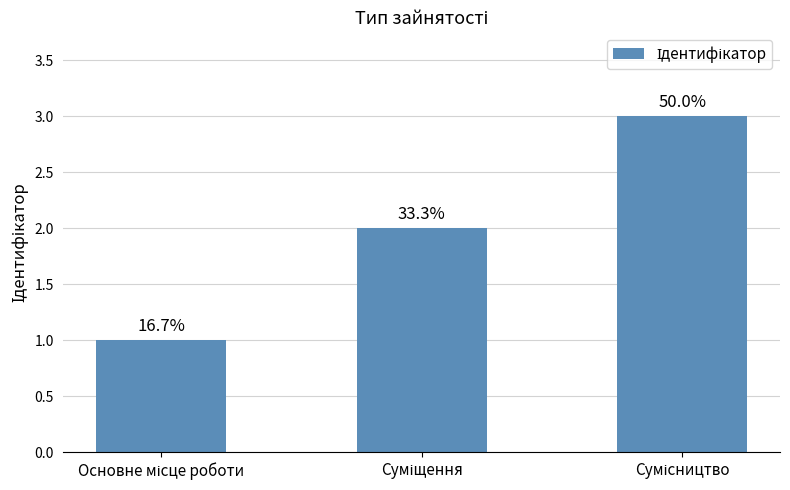

What is the change in value from Основне місце роботи to Суміщення?

+1